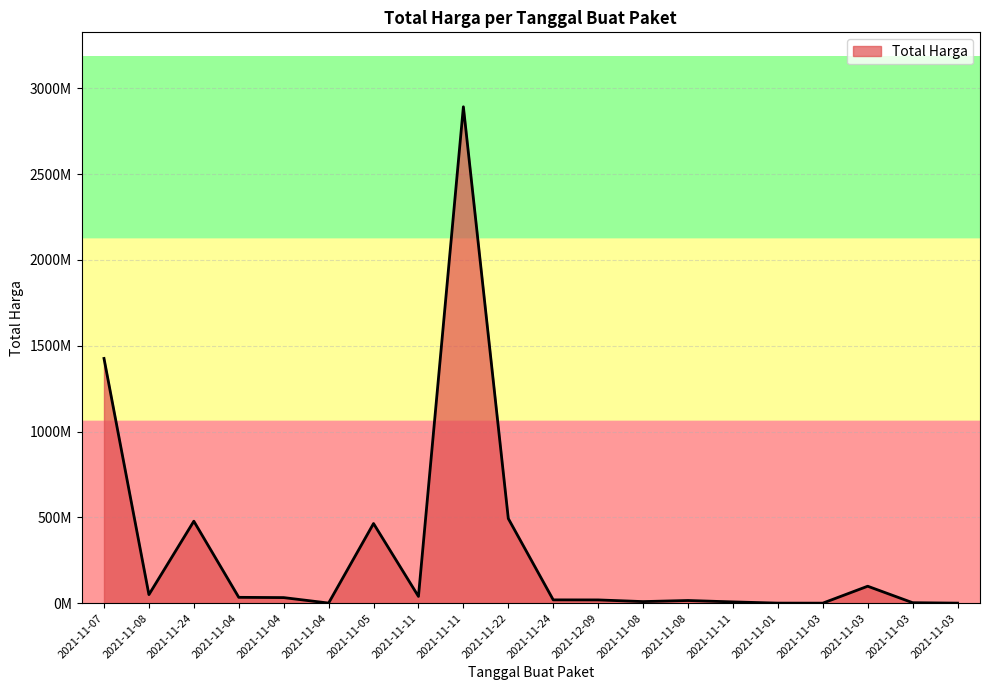

What is the minimum value shown in the chart?

78000